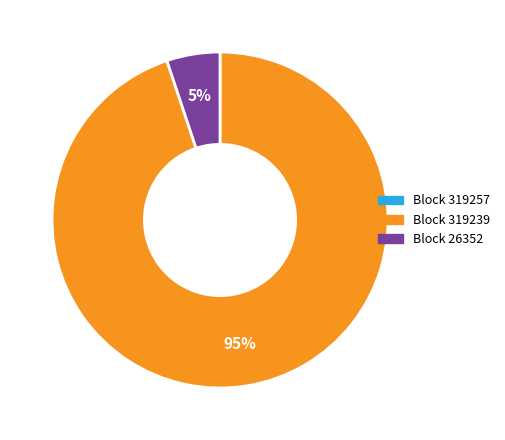

Does any single category account for the majority?

Yes